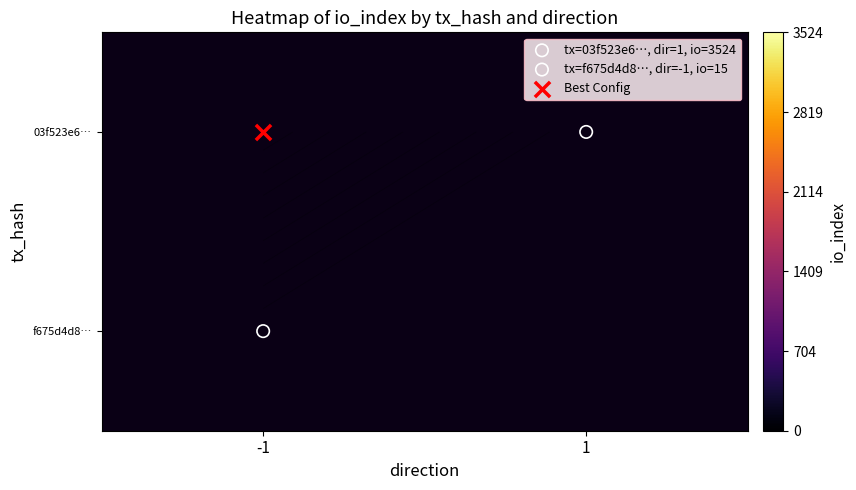

What is the smallest value displayed?

15.0